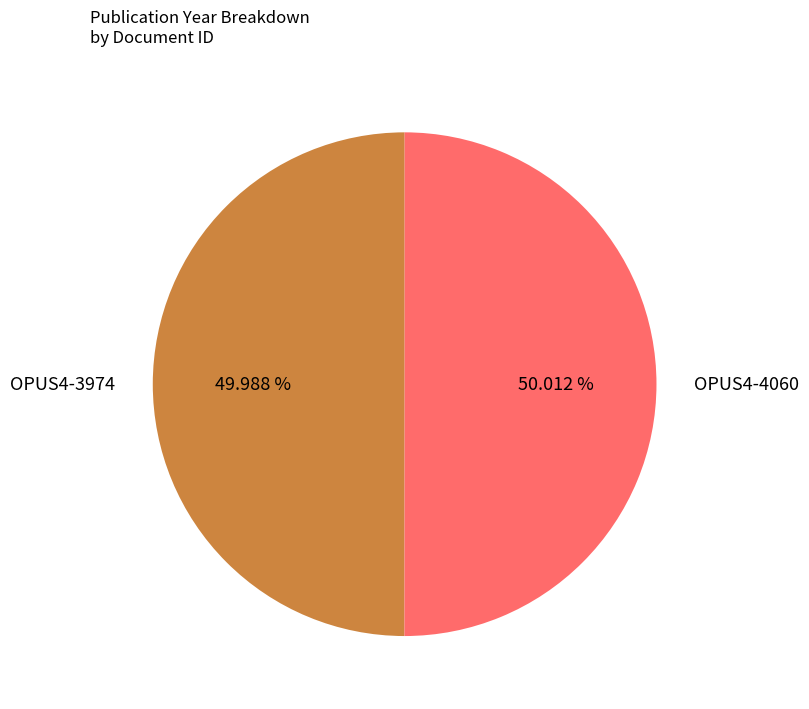

What is the total percentage of OPUS4-4060 and OPUS4-3974?

100.0%